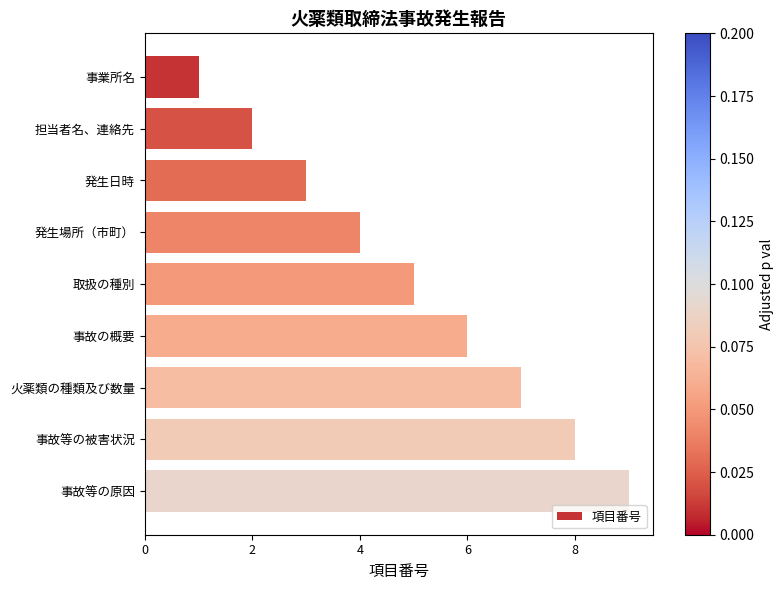

How many bars are there in total?

9